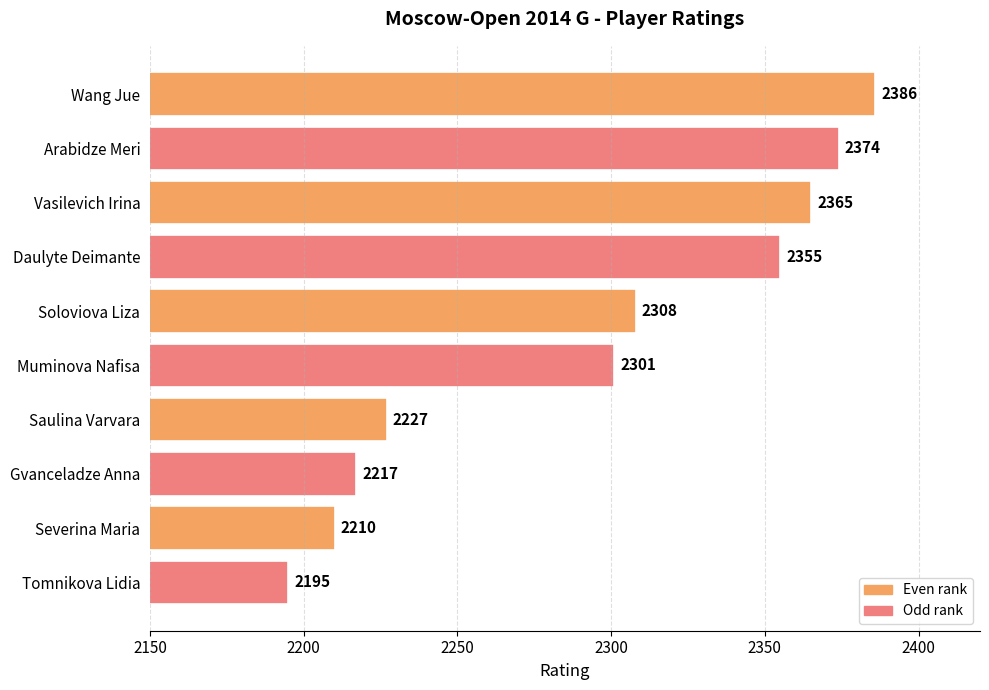

Which has a higher value, Gvanceladze Anna or Saulina Varvara?

Saulina Varvara